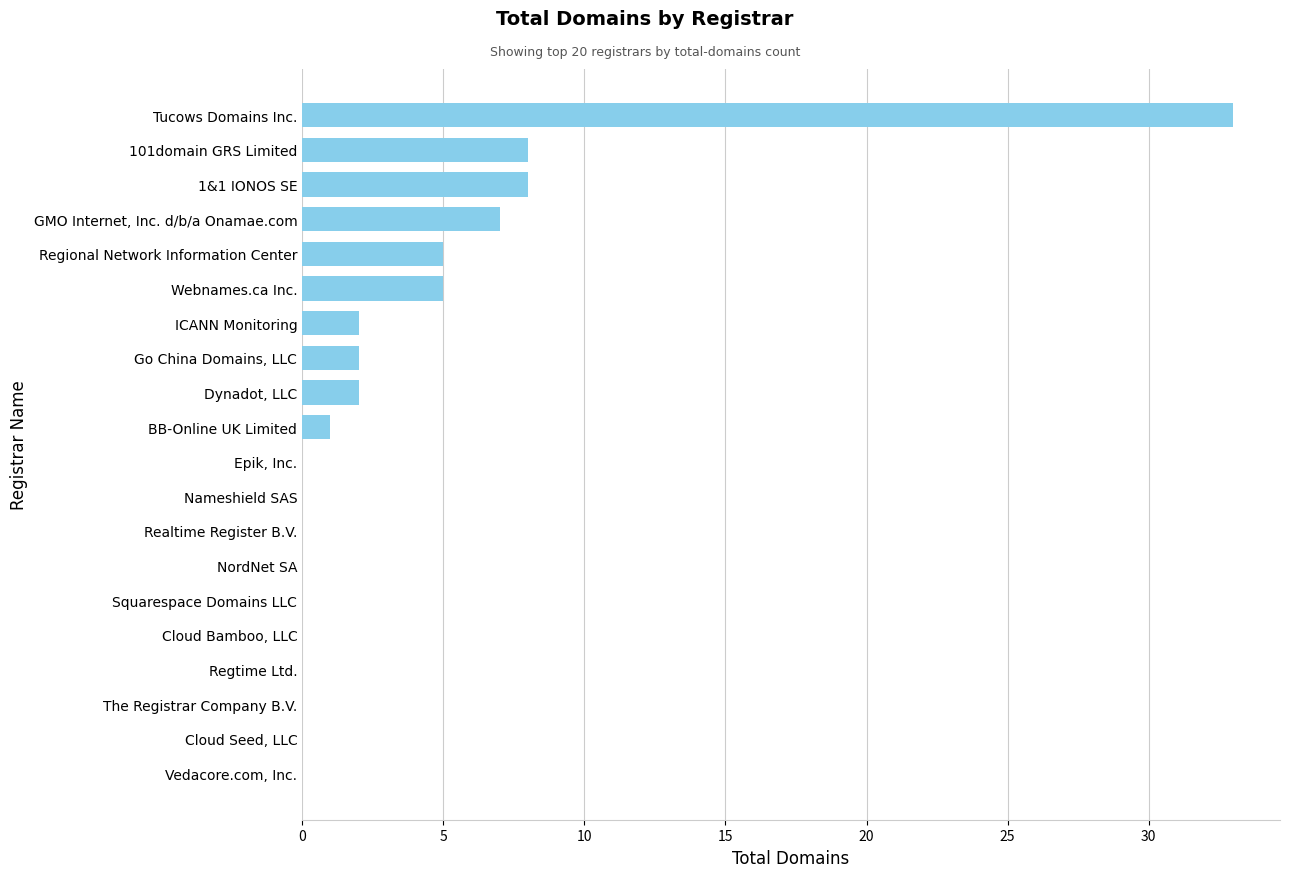

Reading top to bottom, list all the values displayed in this chart.

Tucows Domains Inc.=33	101domain GRS Limited=8	1&1 IONOS SE=8	GMO Internet, Inc. d/b/a Onamae.com=7	Regional Network Information Center=5	Webnames.ca Inc.=5	ICANN Monitoring=2	Go China Domains, LLC=2	Dynadot, LLC=2	BB-Online UK Limited=1	Epik, Inc.=0	Nameshield SAS=0	Realtime Register B.V.=0	NordNet SA=0	Squarespace Domains LLC=0	Cloud Bamboo, LLC=0	Regtime Ltd.=0	The Registrar Company B.V.=0	Cloud Seed, LLC=0	Vedacore.com, Inc.=0